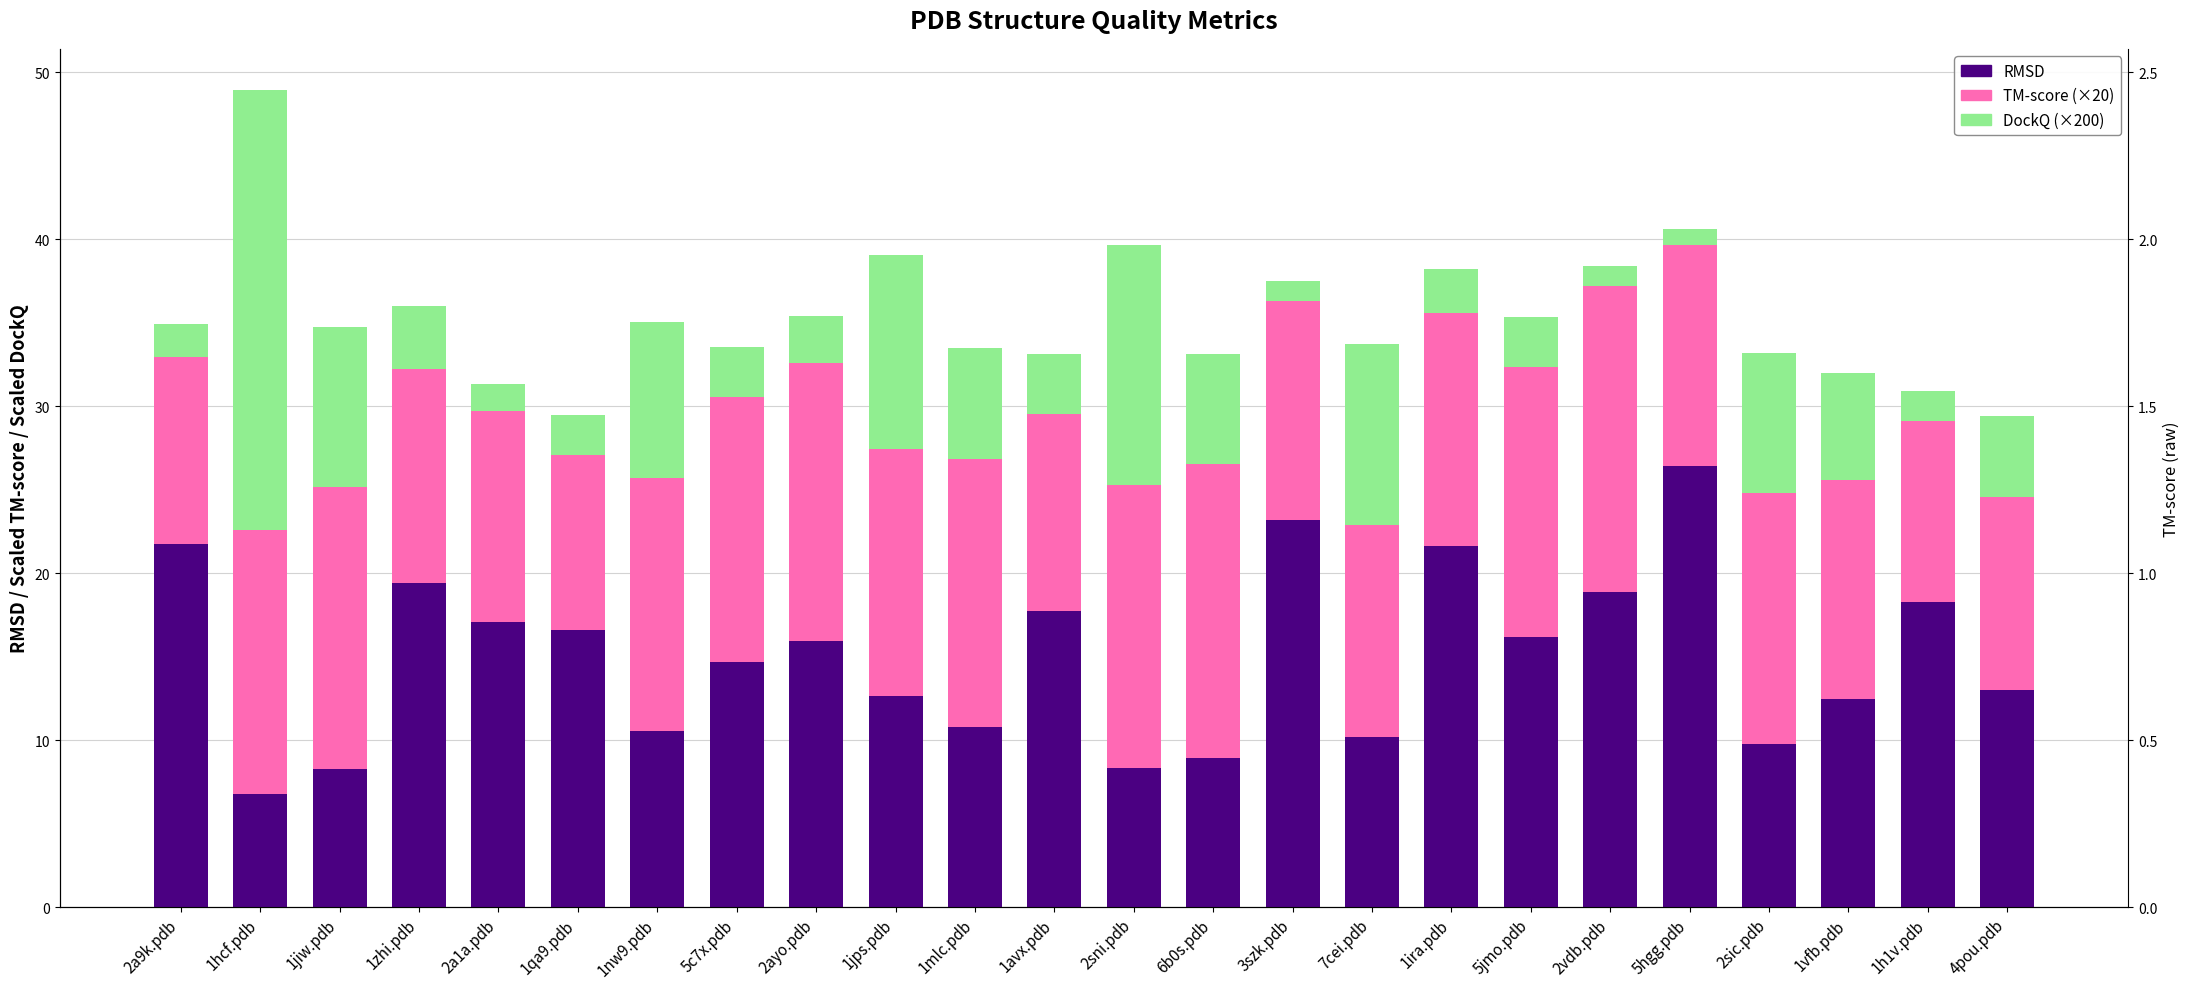

How many values in the DockQ (×200) series are below 3?

9